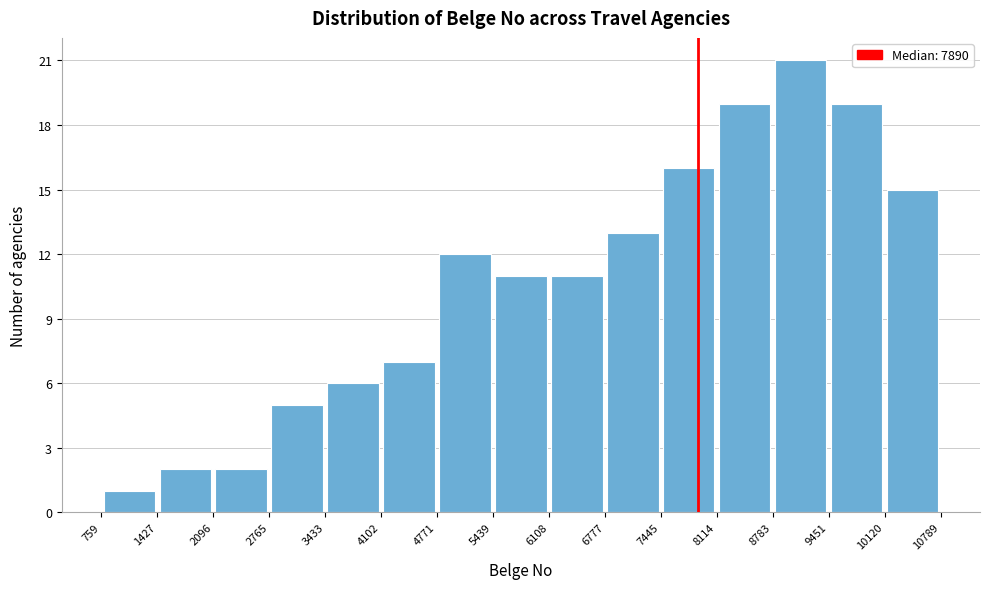

Reading left to right, transcribe this chart: for each bar, give the range it covers on the x-axis and its height. The values are not printed on the chart, so give them approximately, as read against the axis.

759 to 1427: 1
1427 to 2096: 2
2096 to 2765: 2
2765 to 3433: 5
3433 to 4102: 6
4102 to 4771: 7
4771 to 5439: 12
5439 to 6108: 11
6108 to 6777: 11
6777 to 7445: 13
7445 to 8114: 16
8114 to 8783: 19
8783 to 9451: 21
9451 to 10120: 19
10120 to 10789: 15